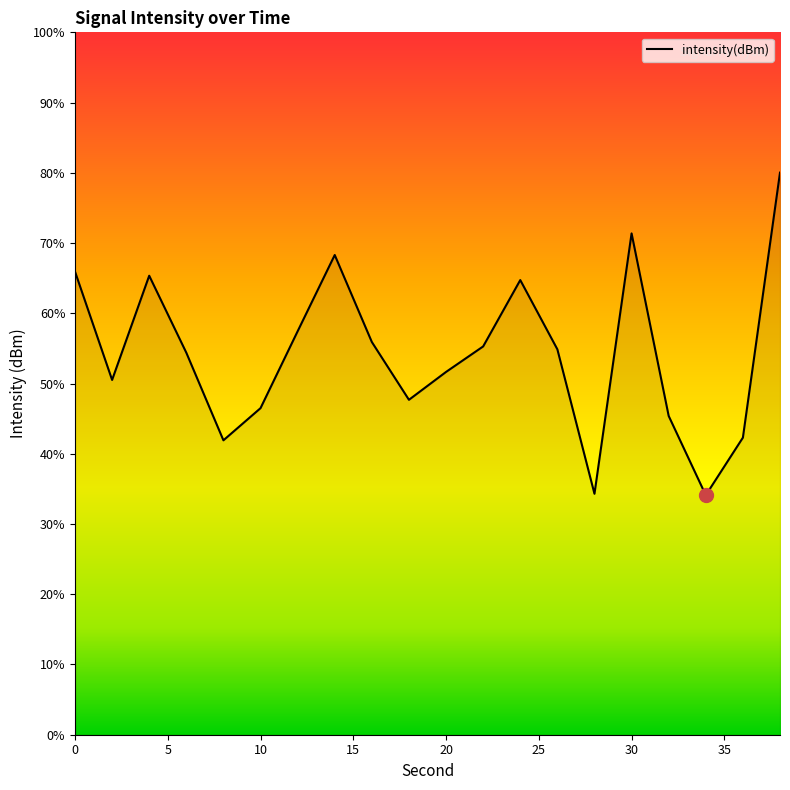

What is the smallest value displayed?

-124.8